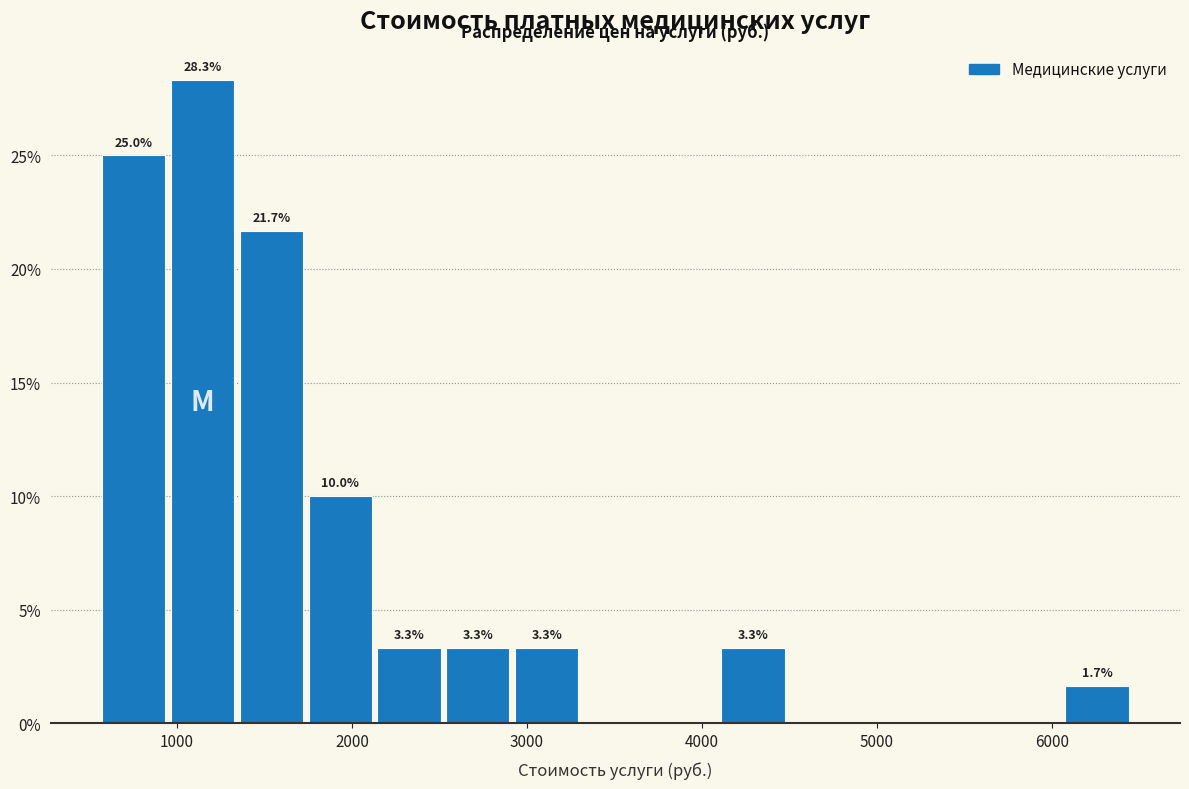

Around what value on the x-axis is the tallest bar? Give the approximate position of its centre, as read against the axis.

1100